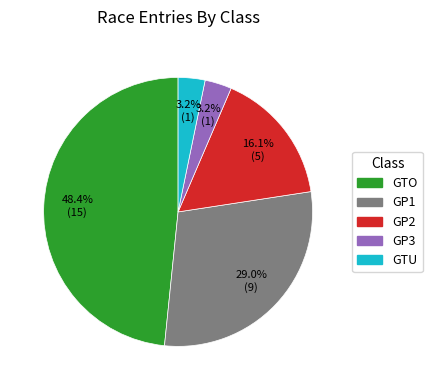

Which category has the biggest portion of the pie?

GTO